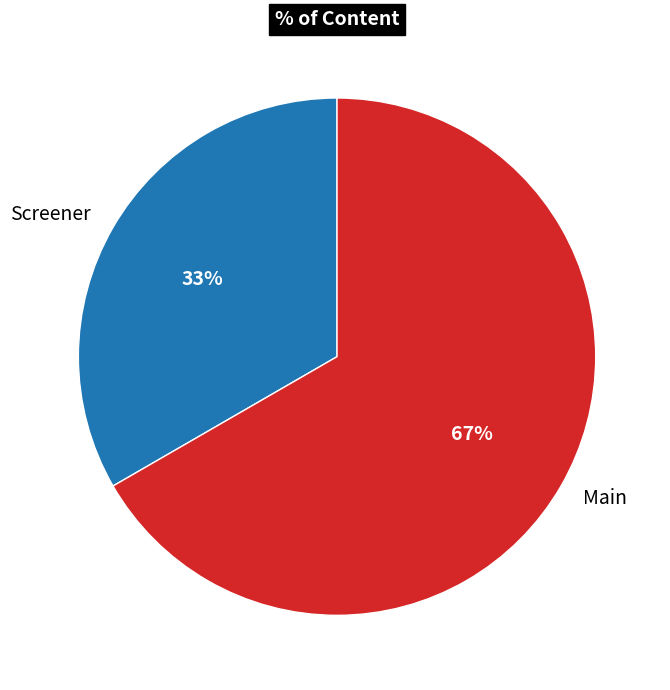

How many slices are in this pie chart?

2